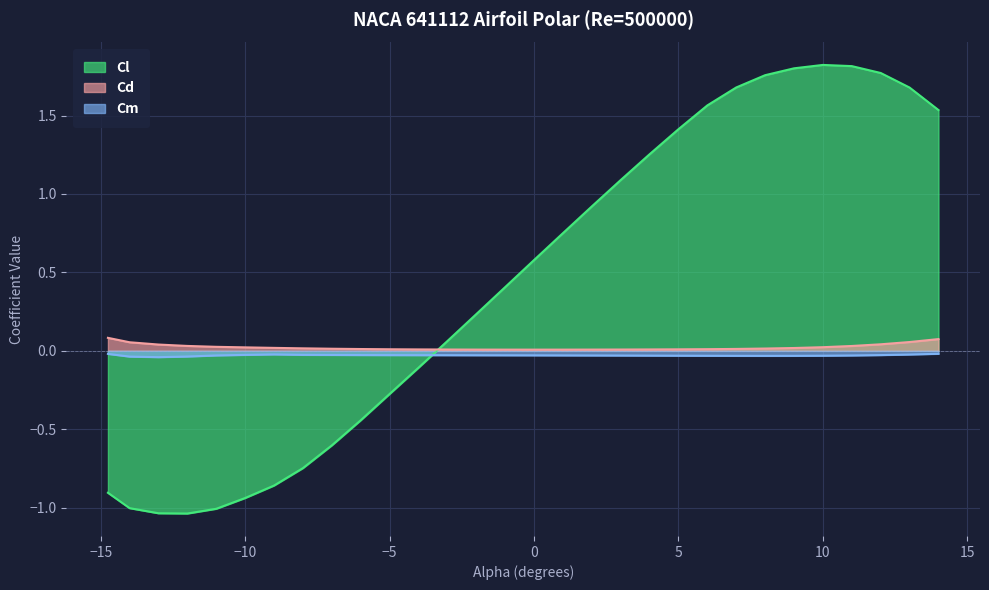

At which label does Cd reach its peak?

-14.75